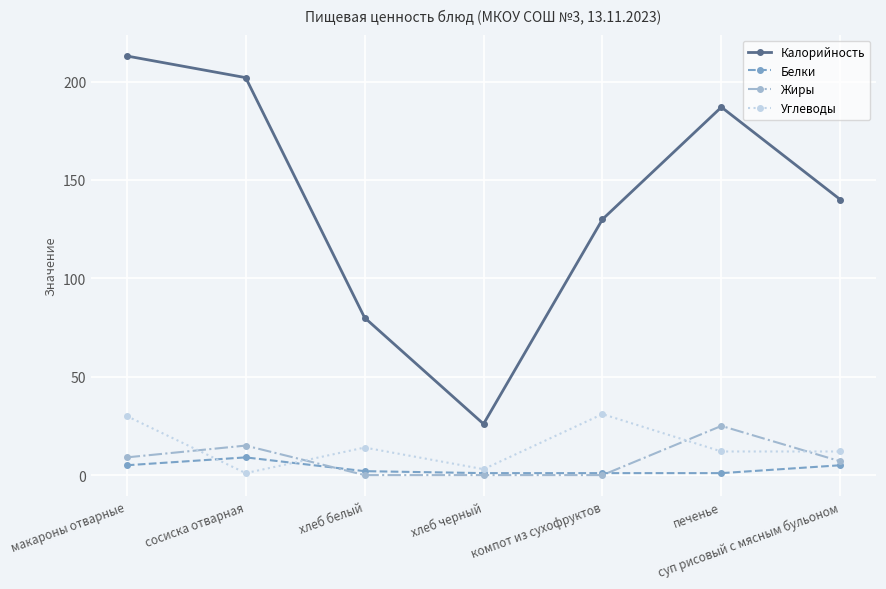

What is the total value across all series at компот из сухофруктов?

162